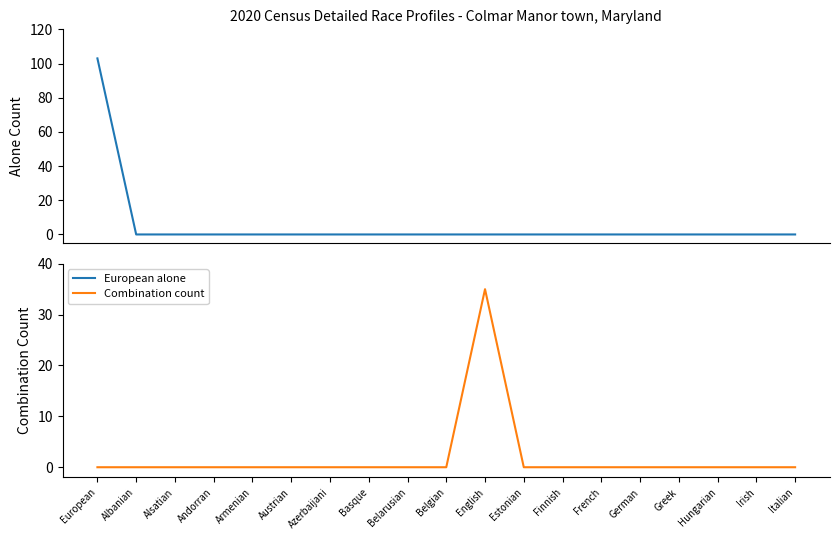

Reading left to right, extract all data points from this chart.

European alone: European=103	Albanian=0	Alsatian=0	Andorran=0	Armenian=0	Austrian=0	Azerbaijani=0	Basque=0	Belarusian=0	Belgian=0	English=0	Estonian=0	Finnish=0	French=0	German=0	Greek=0	Hungarian=0	Irish=0	Italian=0
Combination count: European=0	Albanian=0	Alsatian=0	Andorran=0	Armenian=0	Austrian=0	Azerbaijani=0	Basque=0	Belarusian=0	Belgian=0	English=35	Estonian=0	Finnish=0	French=0	German=0	Greek=0	Hungarian=0	Irish=0	Italian=0